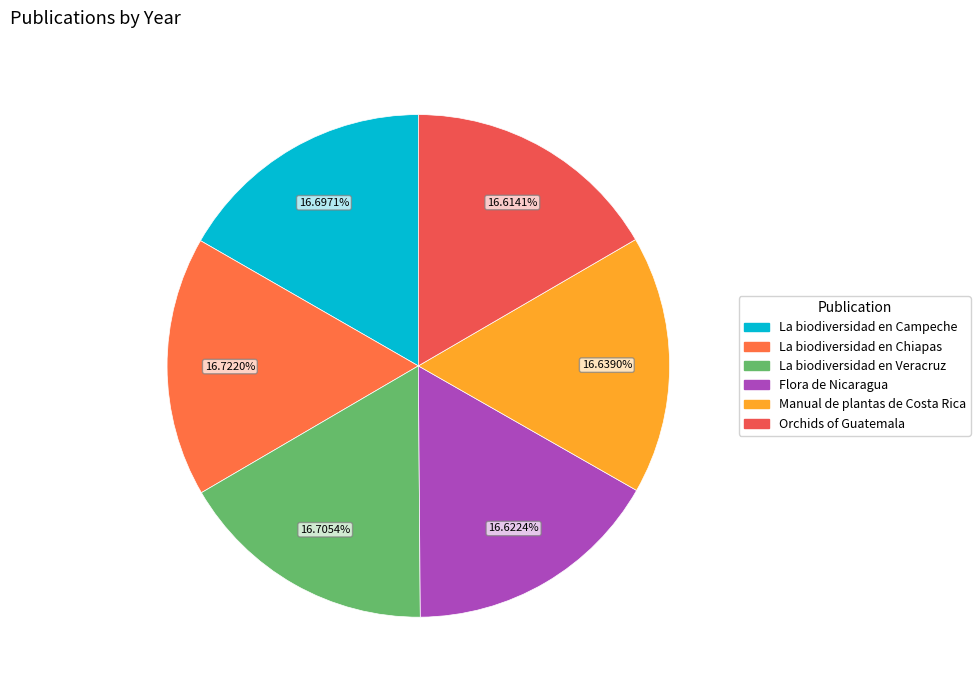

How many slices are in this pie chart?

6